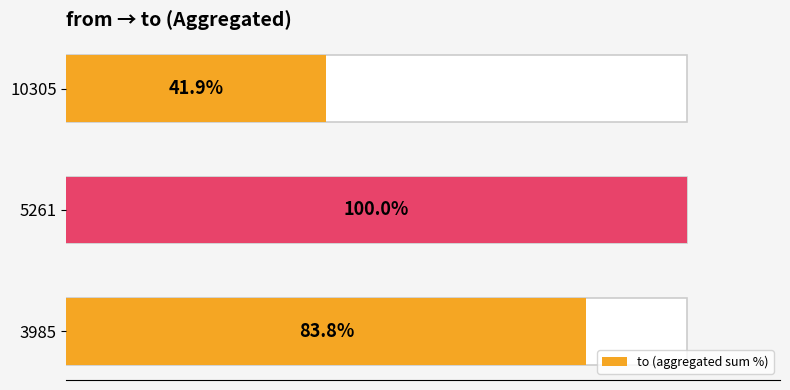

The value at 10305 is 23.5. True or false?

False